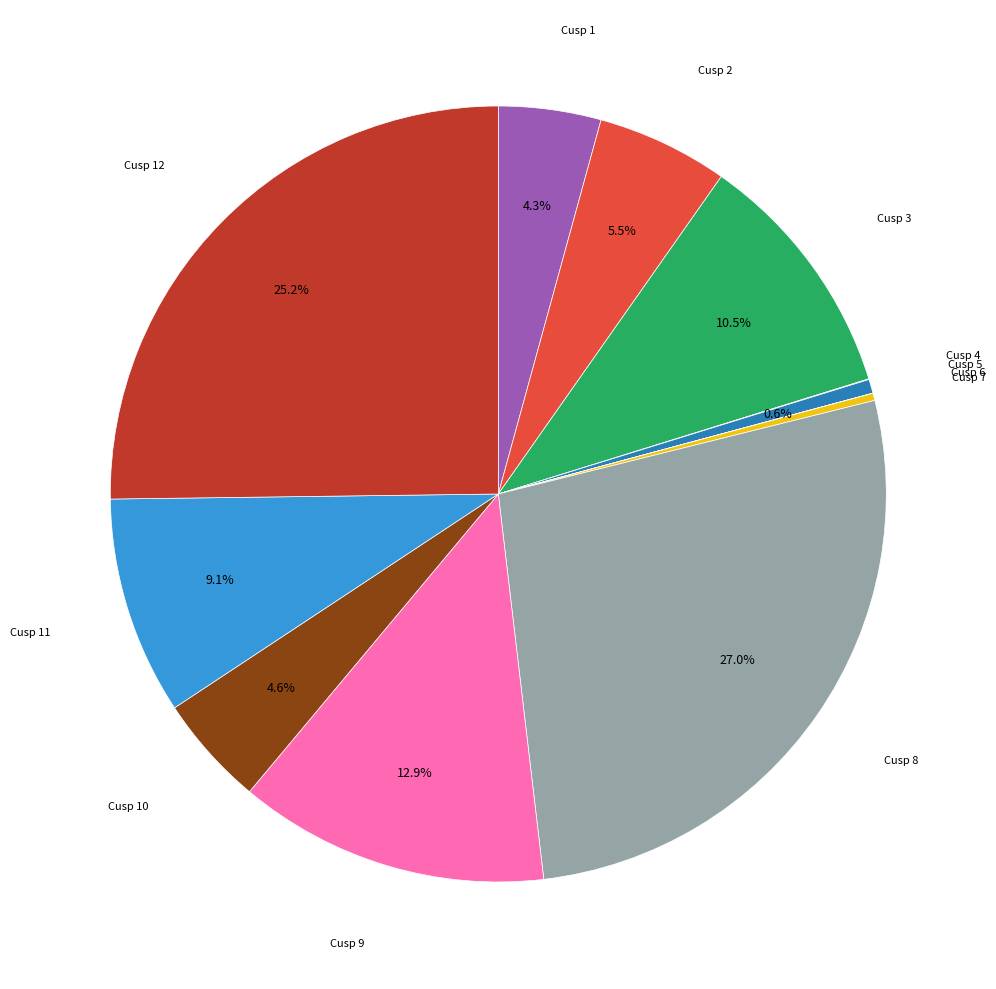

Is there a majority slice in this chart?

No